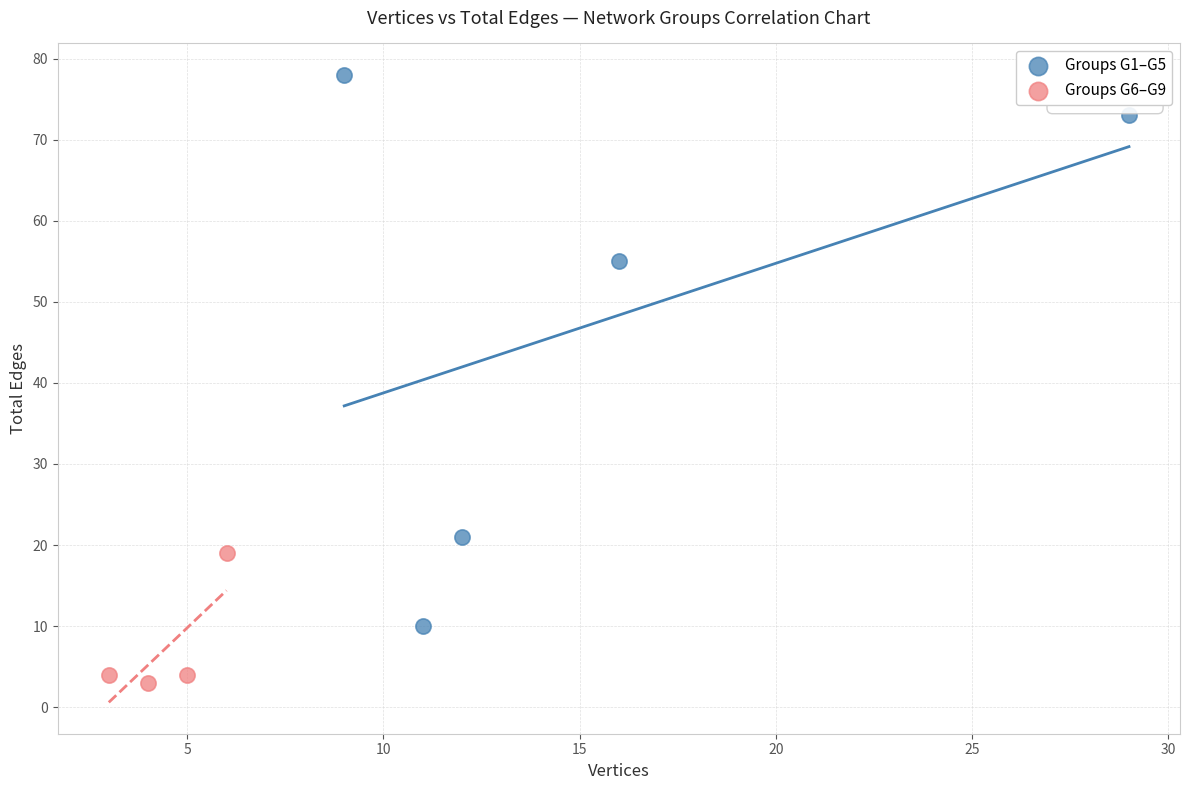

Which series has the widest spread of Y values?

Groups G1–G5